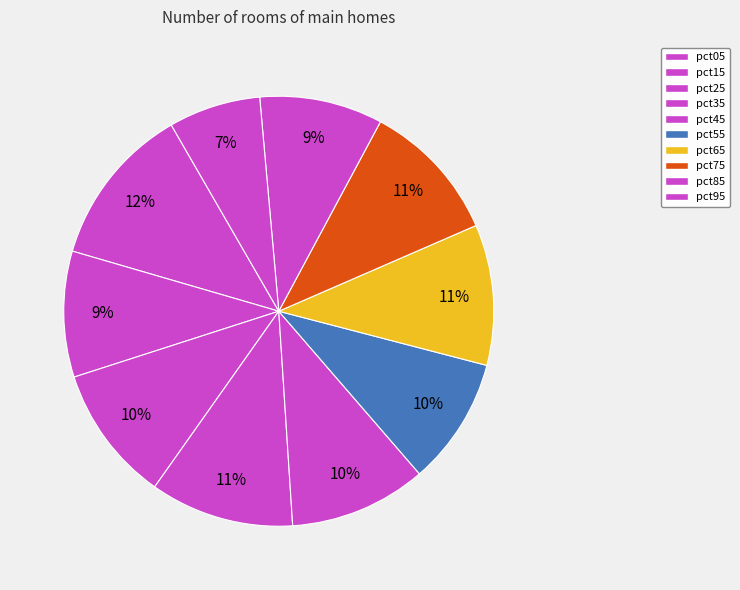

Which category has the biggest portion of the pie?

pct05